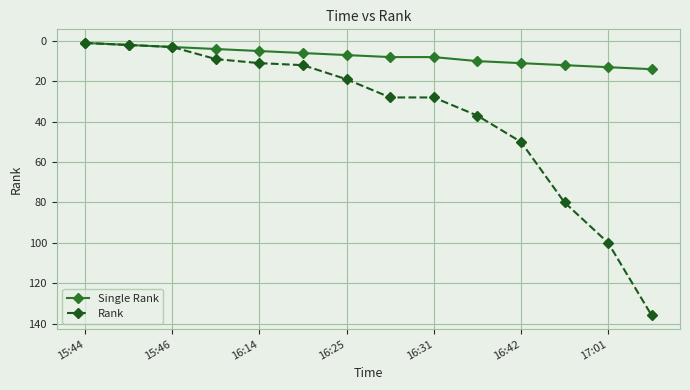

What is the difference between the maximum and minimum values in the Single Rank series?

13